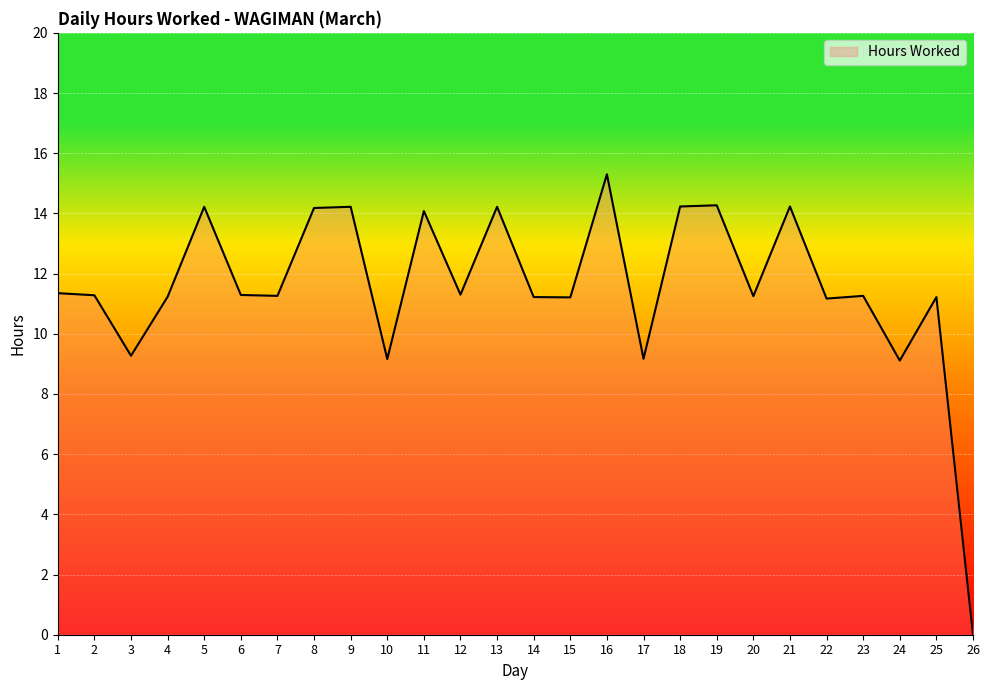

Read the value at 2.

11.3